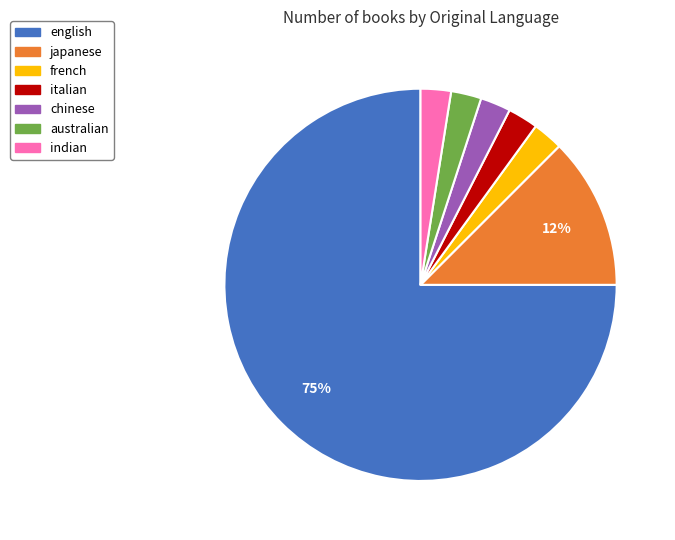

To the nearest percent, what is the average slice percentage?

14%